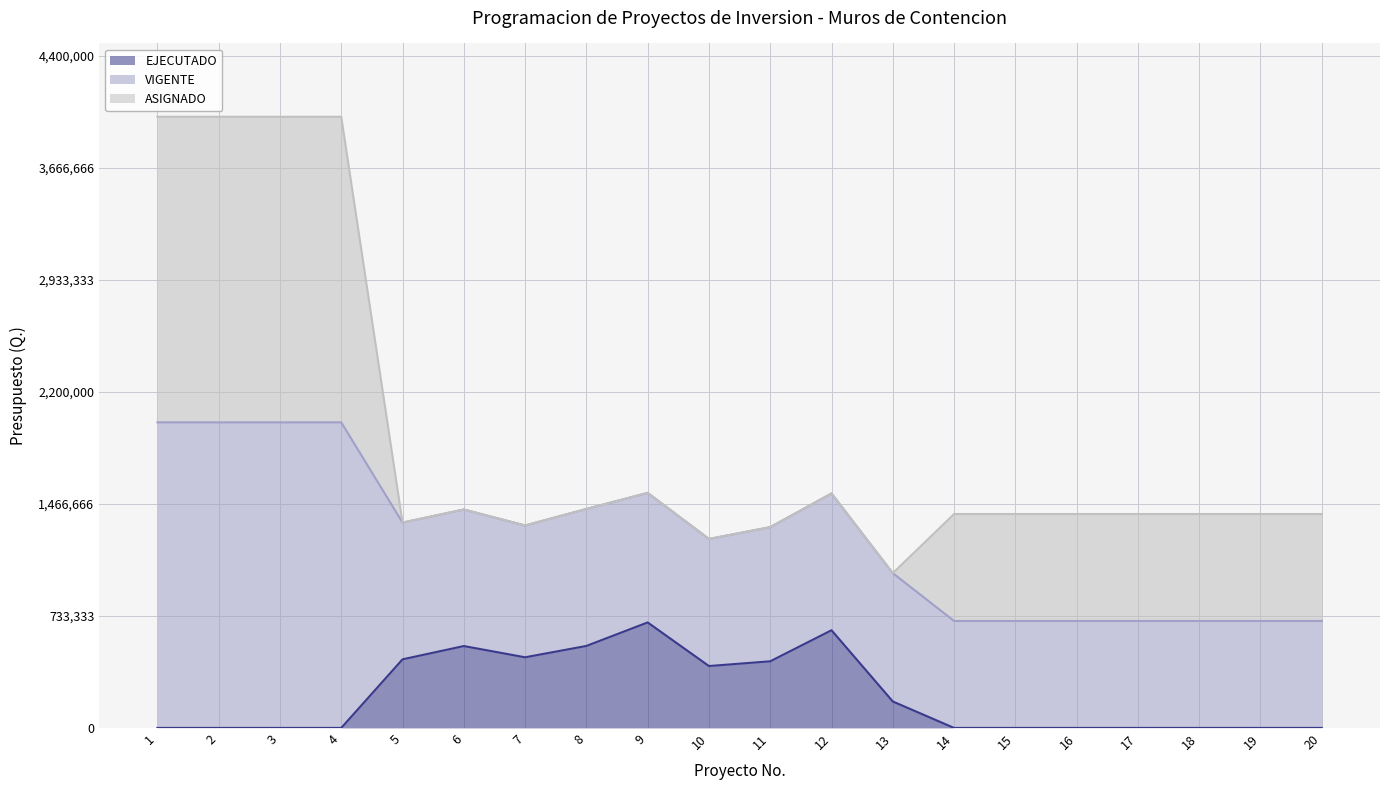

Count the number of categories in the chart.

20